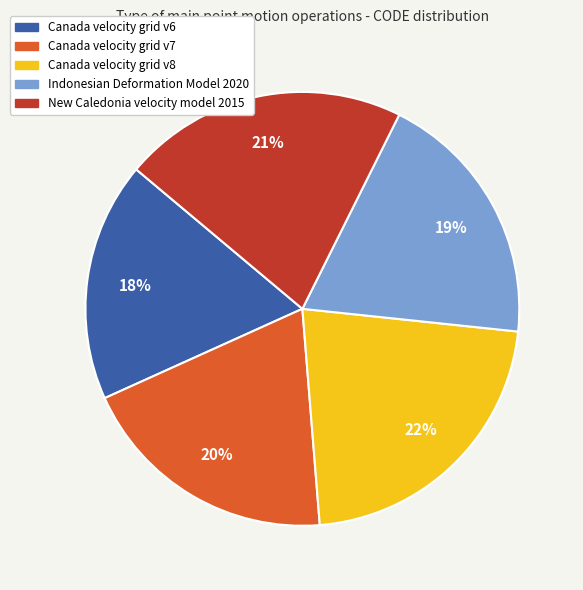

Between Canada velocity grid v6 and New Caledonia velocity model 2015, which is larger?

New Caledonia velocity model 2015